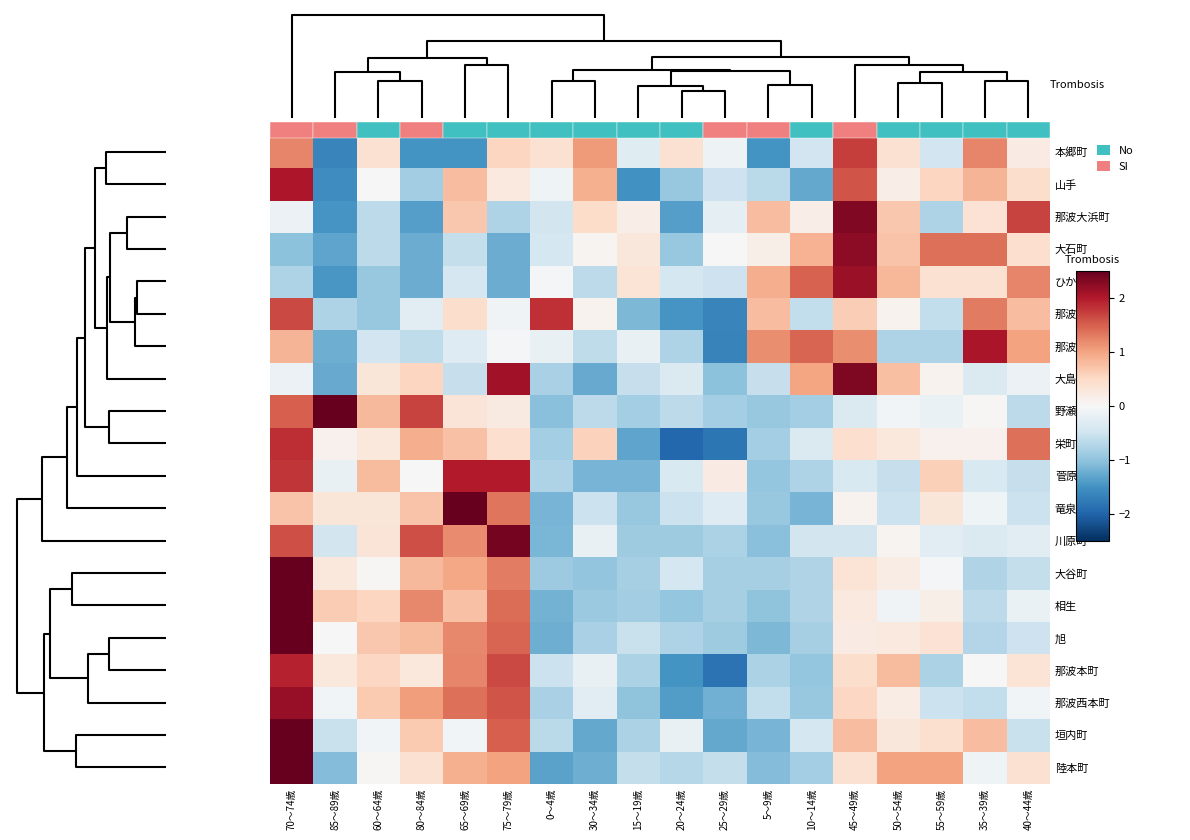

How many values in 那波東本町 are below zero?

9